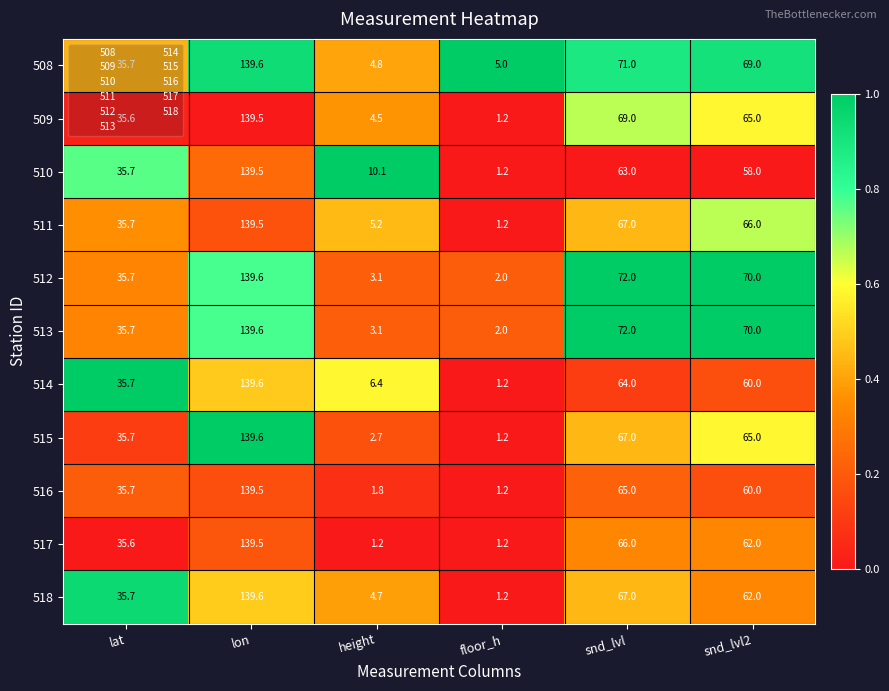

What is the smallest value displayed?

1.2